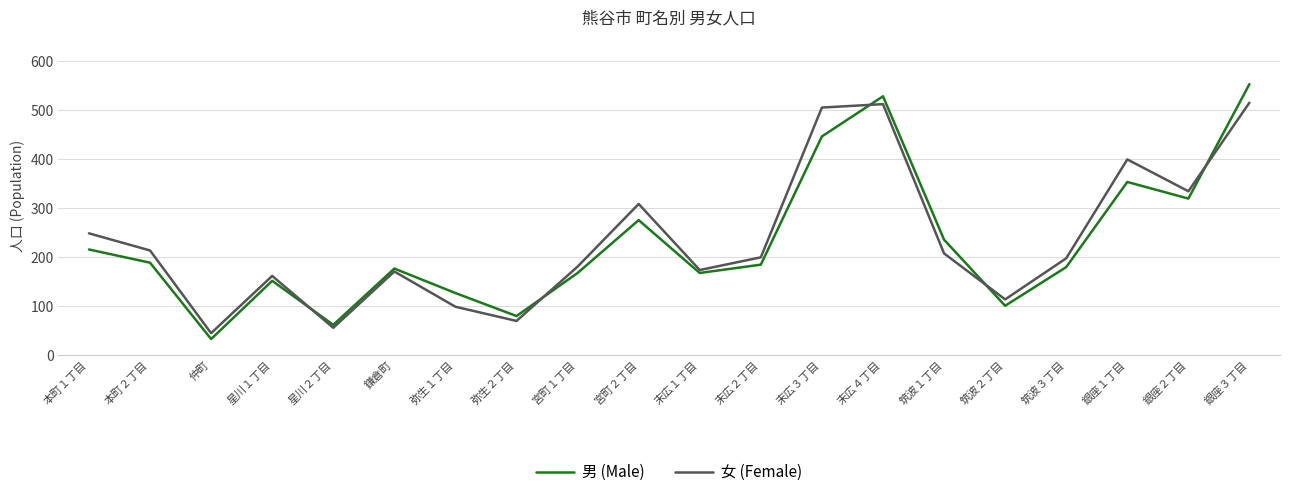

Is it true that 男 (Male) equals 110 at 弥生２丁目?

False